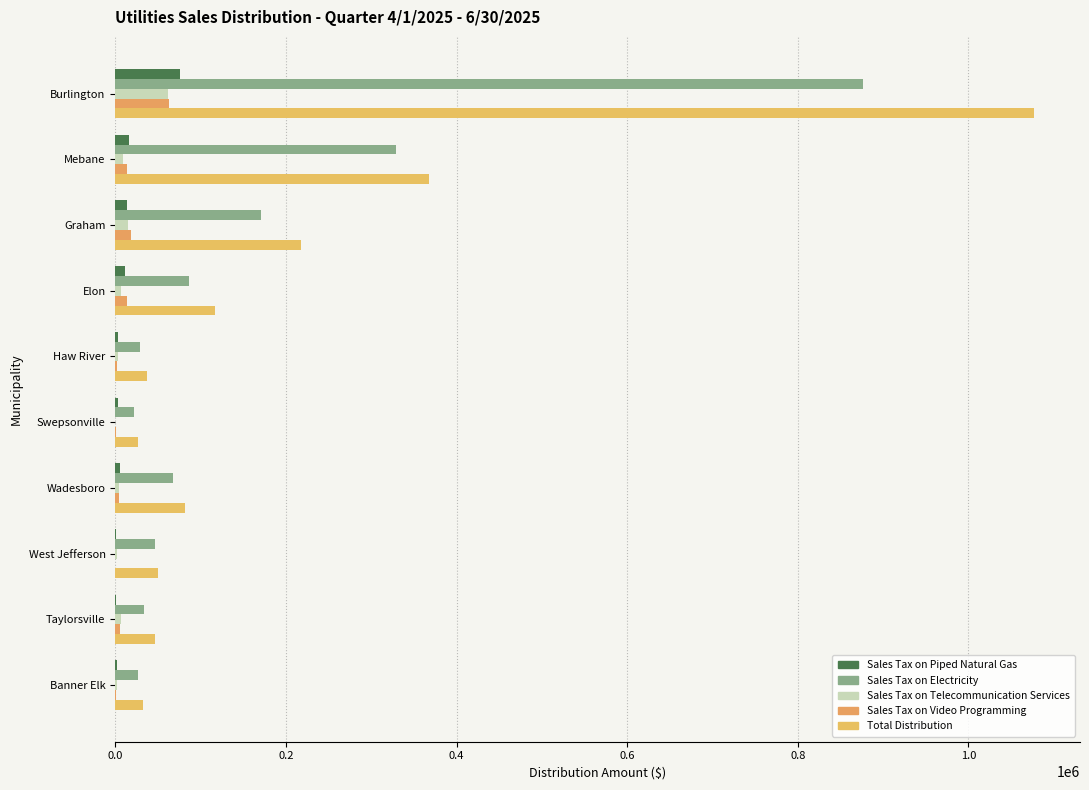

Count the number of data series in this chart.

5